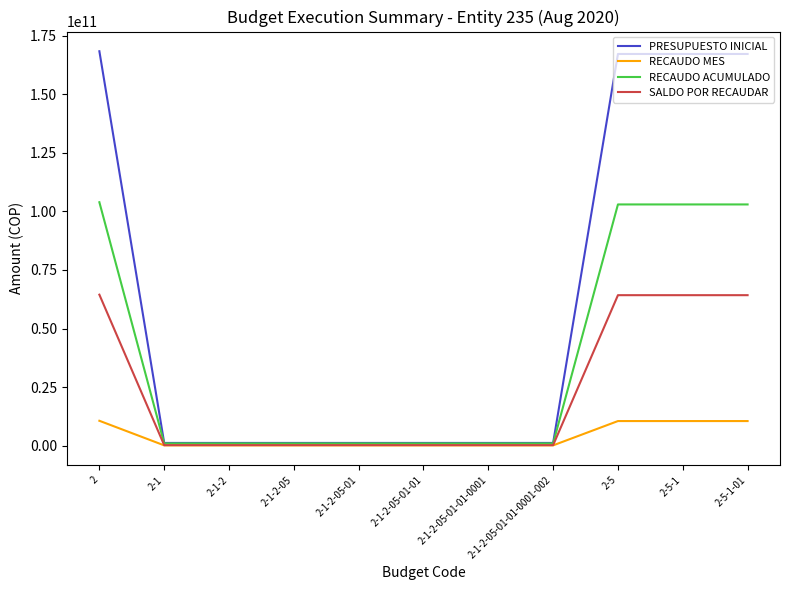

Rank the series by their average value, from lowest to highest.

RECAUDO MES, SALDO POR RECAUDAR, RECAUDO ACUMULADO, PRESUPUESTO INICIAL